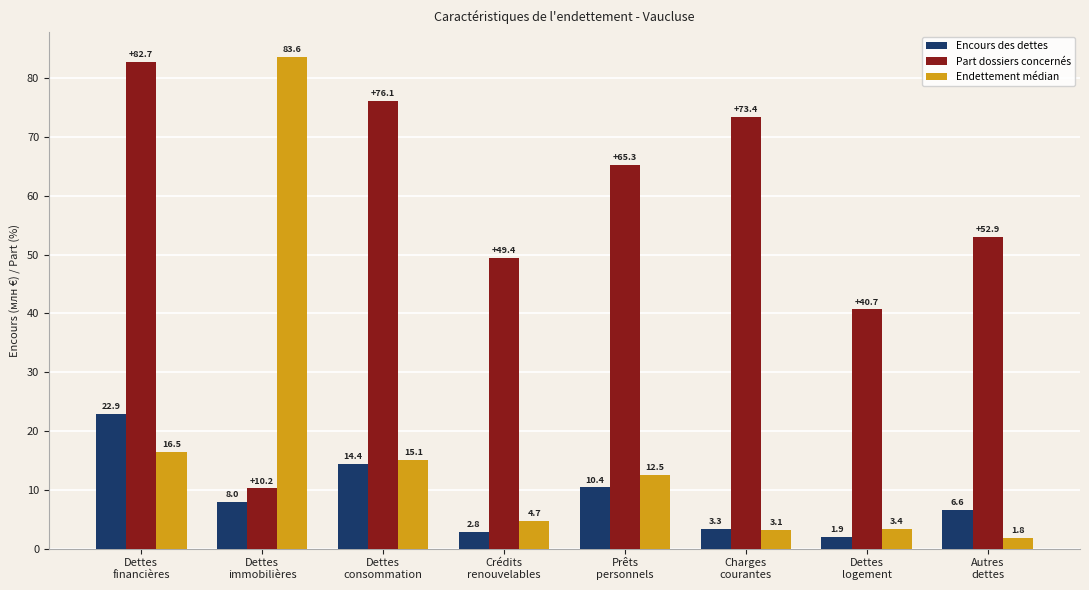

Rank the categories by Endettement médian value from highest to lowest.

Dettes
immobilières, Dettes
financières, Dettes
consommation, Prêts
personnels, Crédits
renouvelables, Dettes
logement, Charges
courantes, Autres
dettes